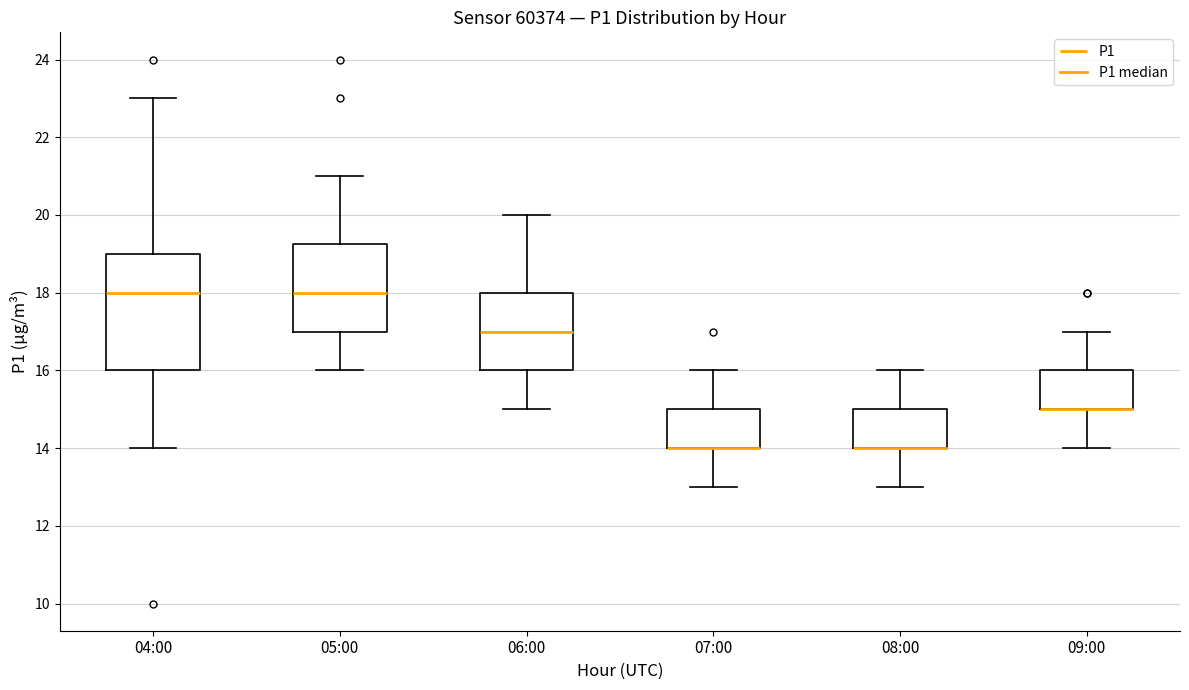

Where does the lower whisker of the box for 04:00 end on the y-axis? The values are not printed on the chart, so give them approximately, as read against the axis.

14.0